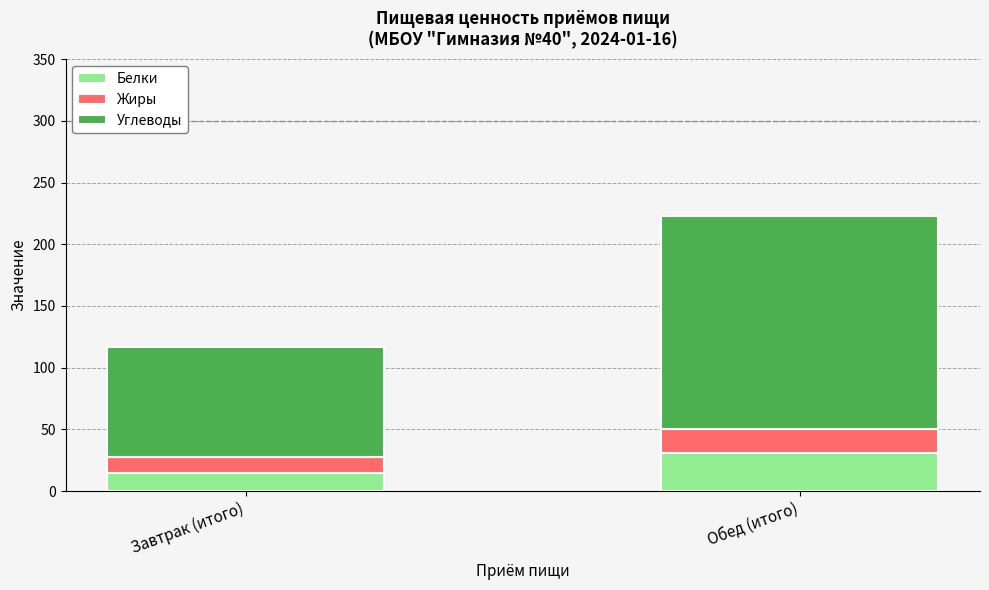

How many values in the Белки series exceed 30?

1